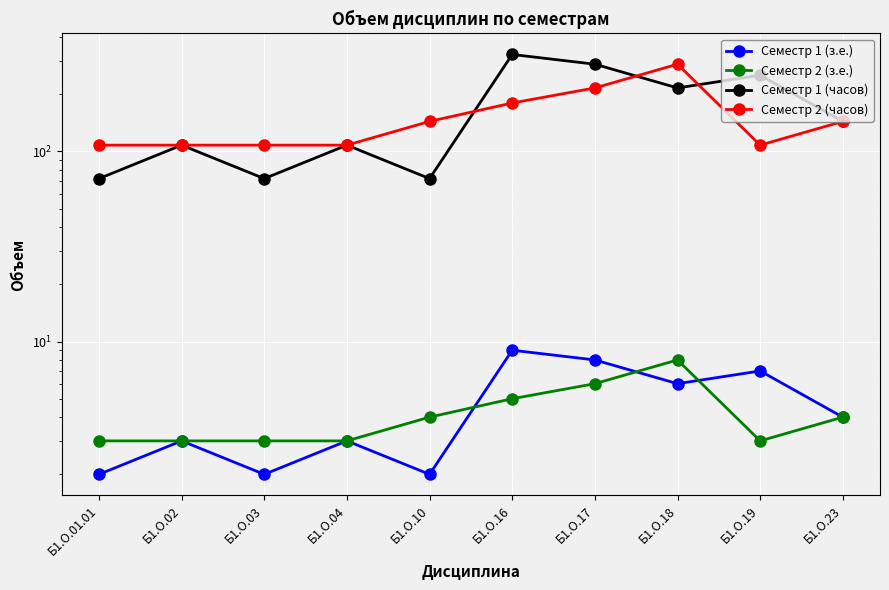

What position from the right is Б1.О.16?

5